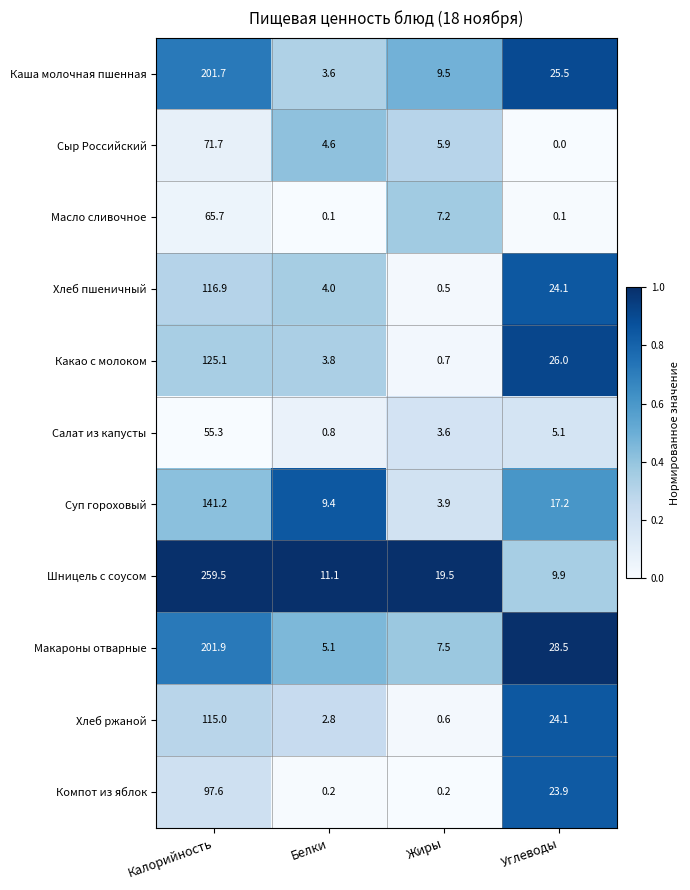

Which category has the highest value across all series?

Калорийность